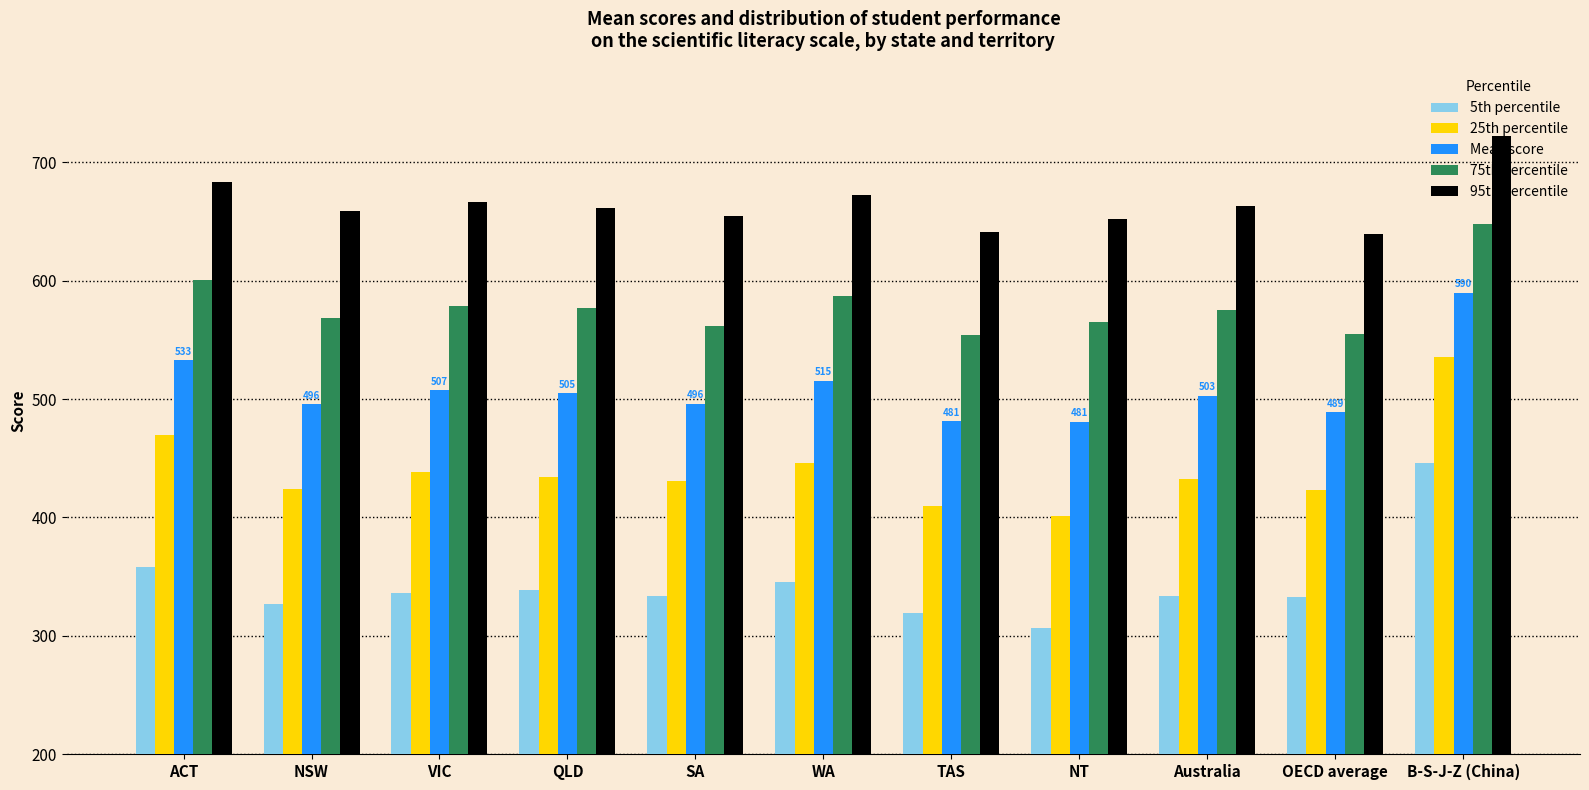

What is the approximate value of 75th percentile at OECD average?

555.4